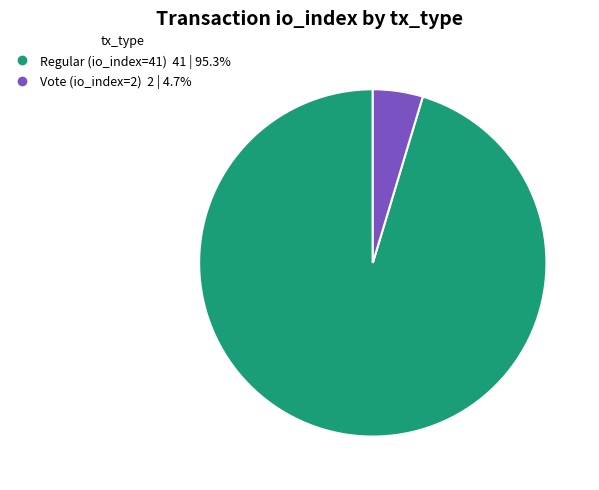

Do Vote (io_index=2) and Regular (io_index=41) together represent more than half of the pie?

Yes